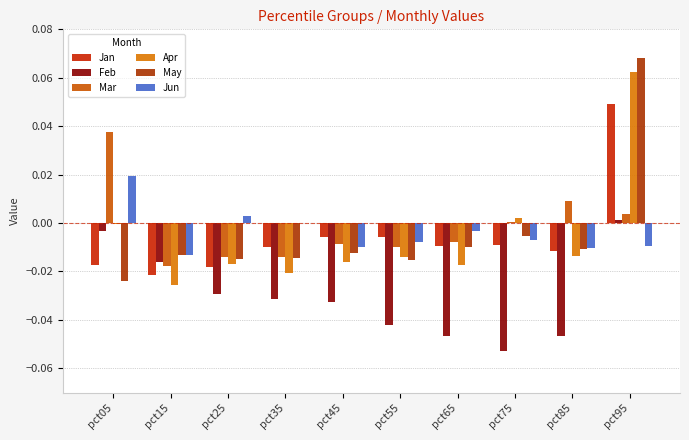

Which series has the largest range (max minus min)?

May